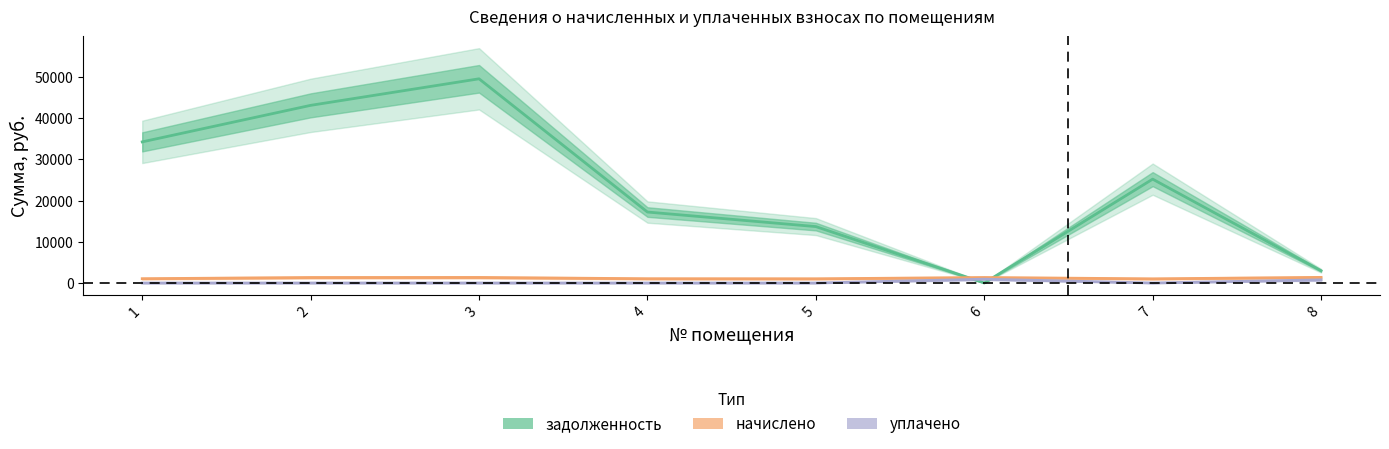

List the series in order of their peak value, highest first.

задолженность, начислено, уплачено